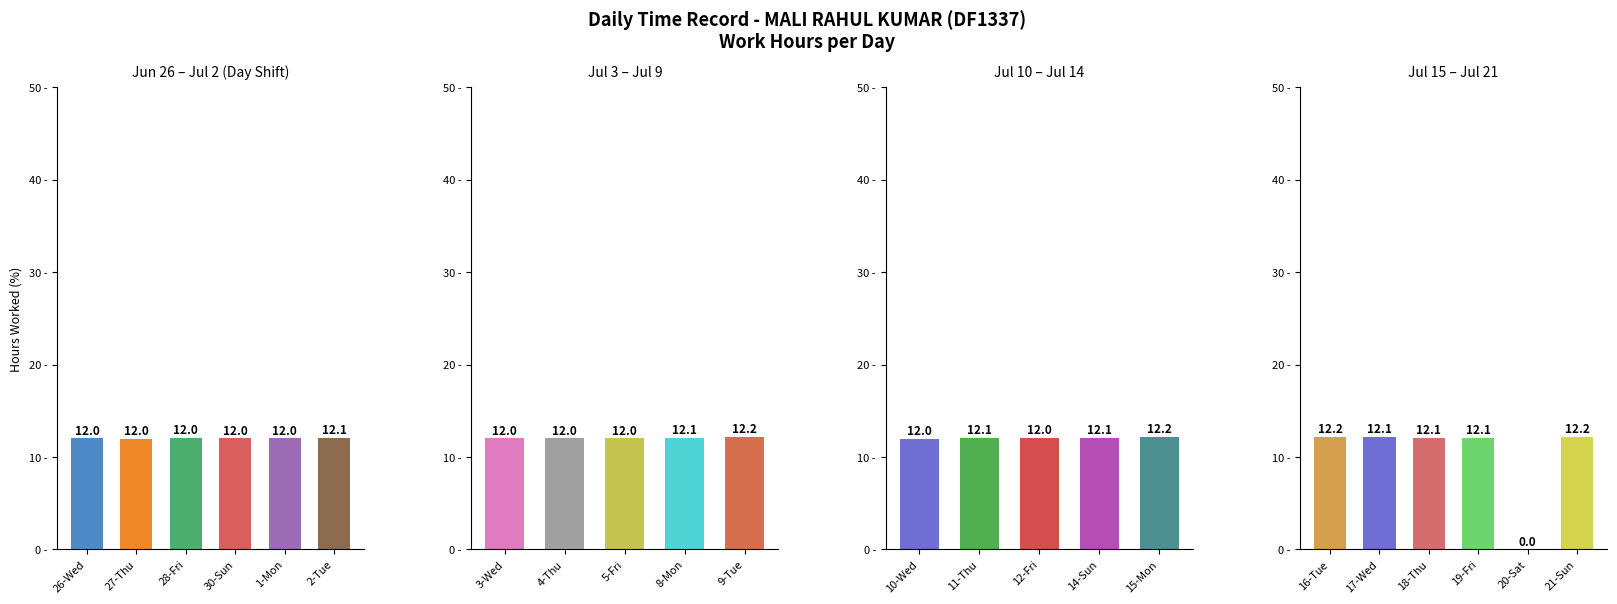

Between 21-Sun and 19-Fri, which is larger?

21-Sun